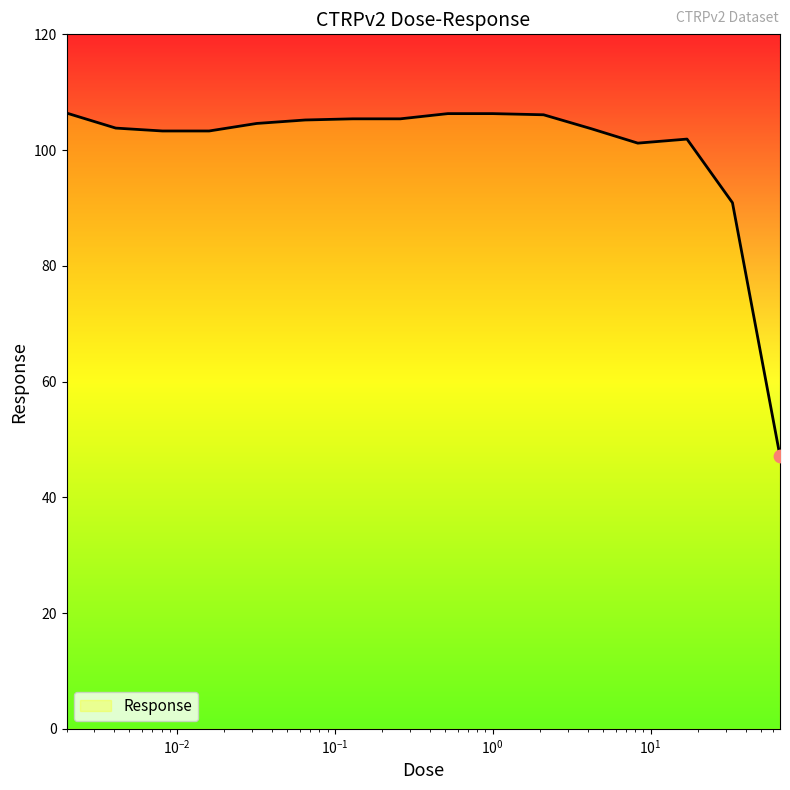

What is the difference between the maximum and minimum values?

59.3